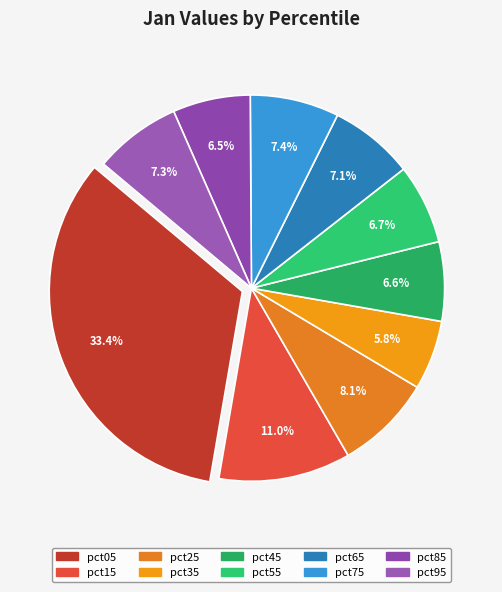

Rank the categories by value from highest to lowest.

pct05, pct15, pct25, pct75, pct95, pct65, pct55, pct45, pct85, pct35